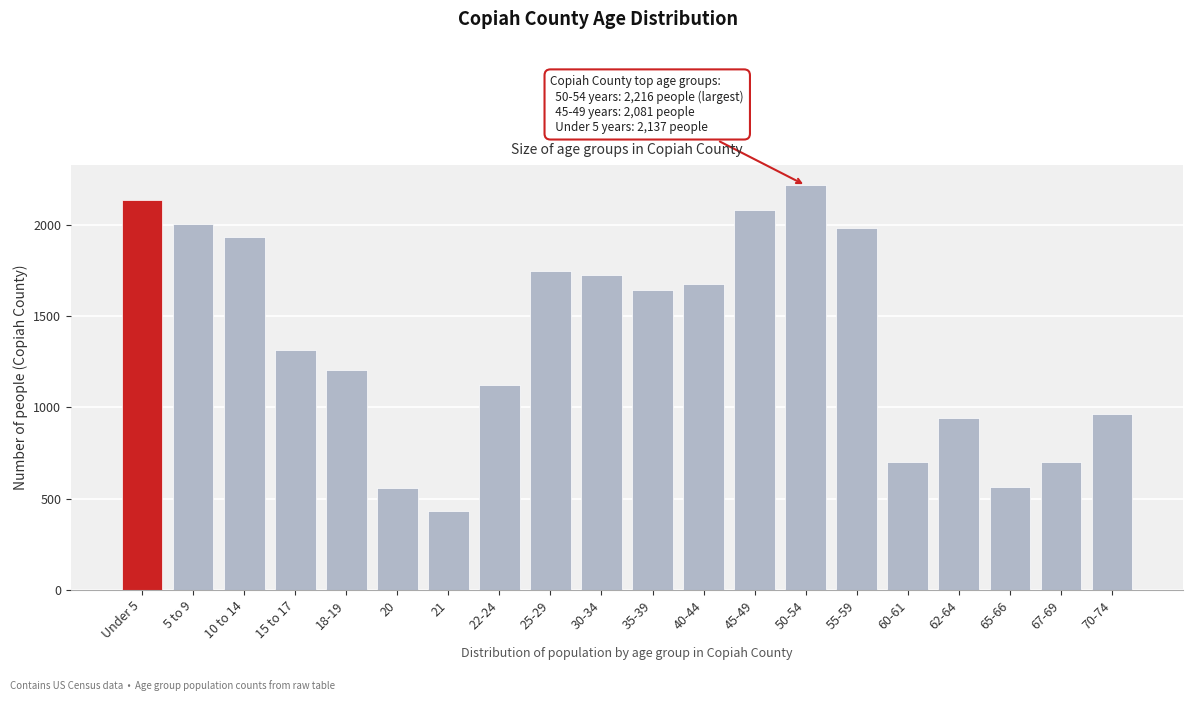

Which label corresponds to the largest value in the chart?

50-54